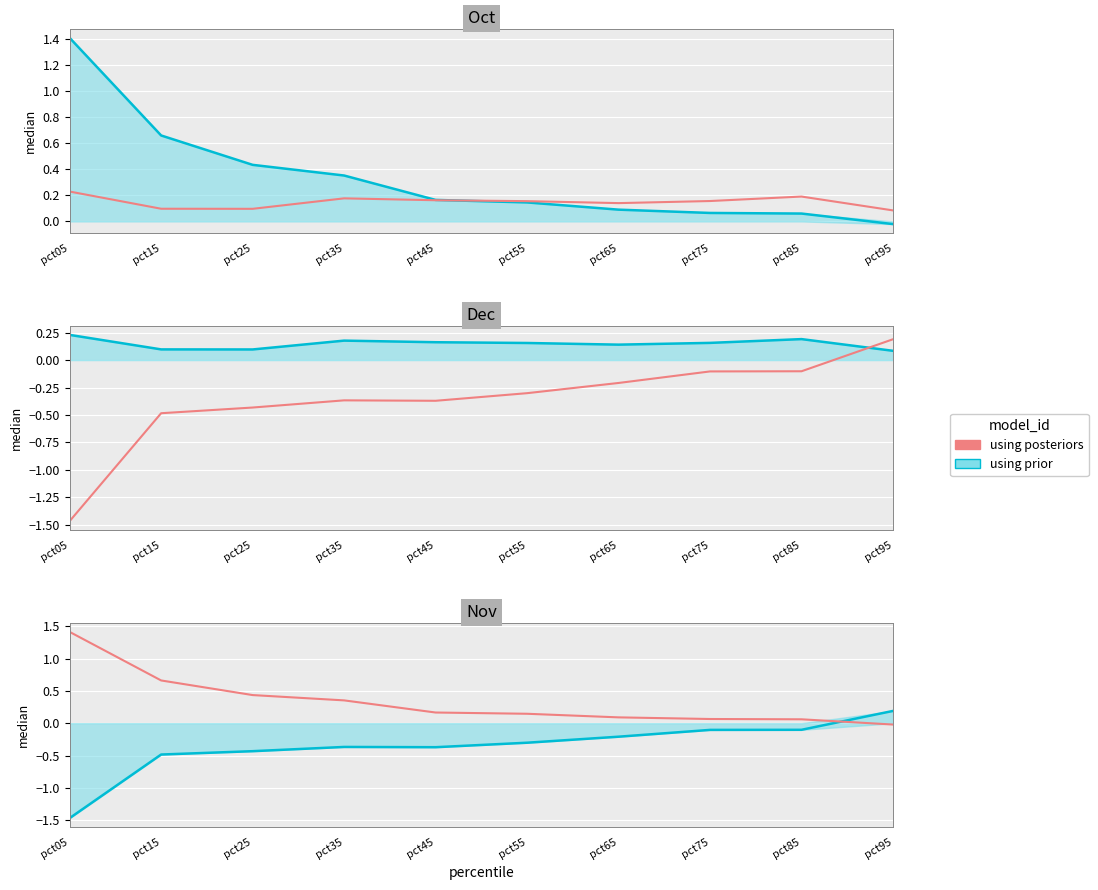

True or false: the data has more than 2 interior local peaks.

False